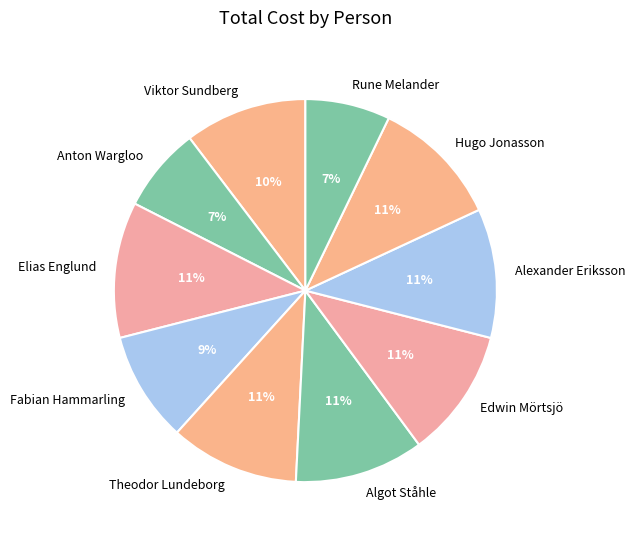

Is there a majority slice in this chart?

No